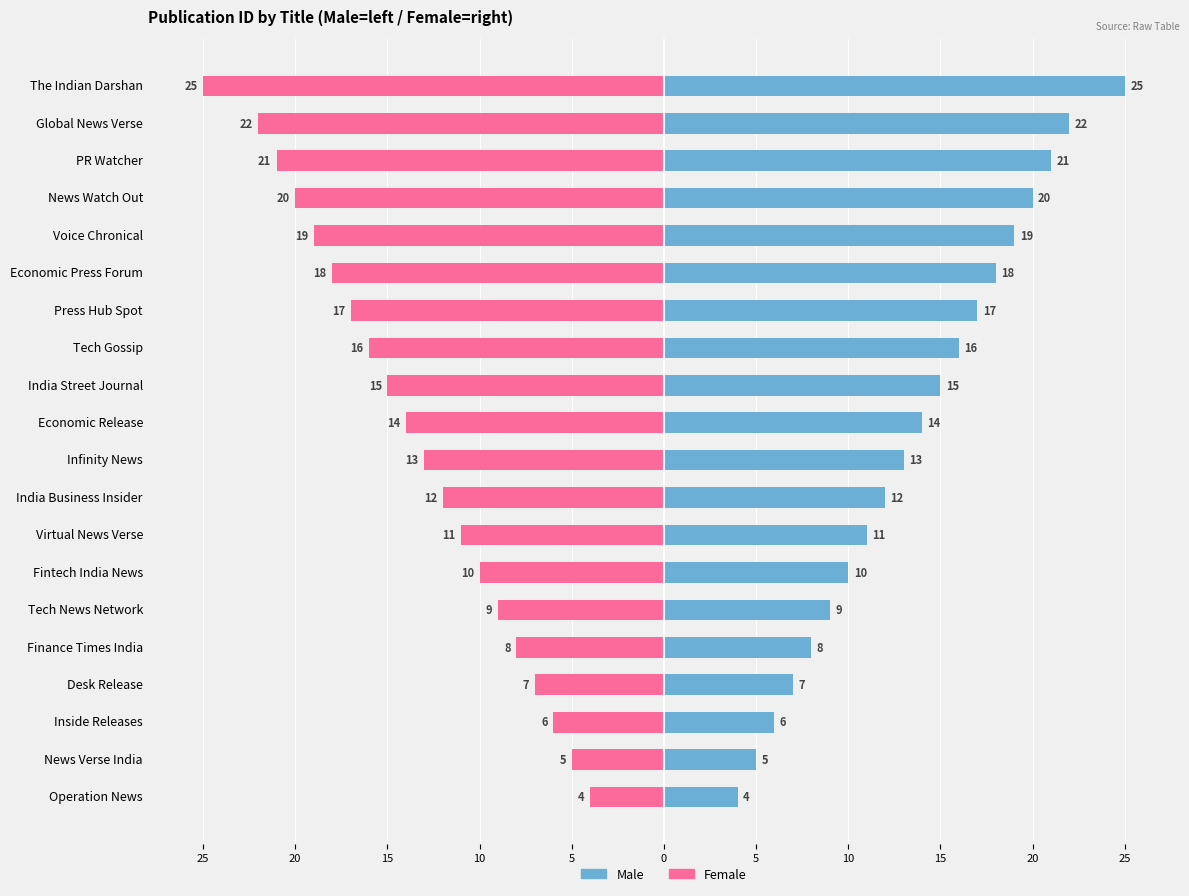

What is the difference between the Male values at Infinity News and Inside Releases?

7